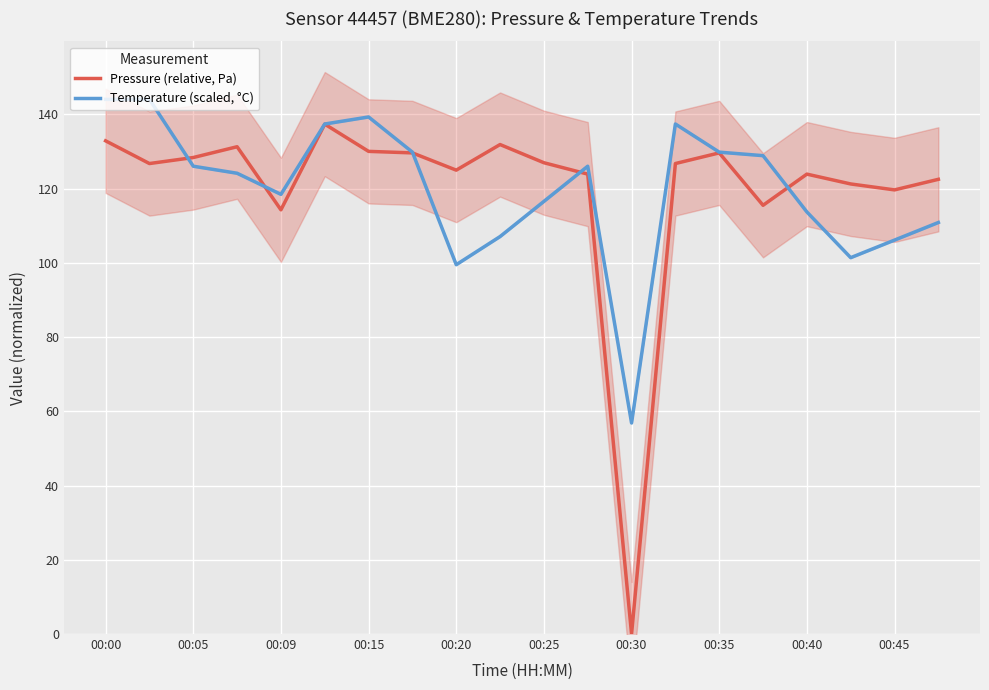

Which series ends up on top after the final intersection of Pressure (relative, Pa) and Temperature (scaled, °C)?

Pressure (relative, Pa)